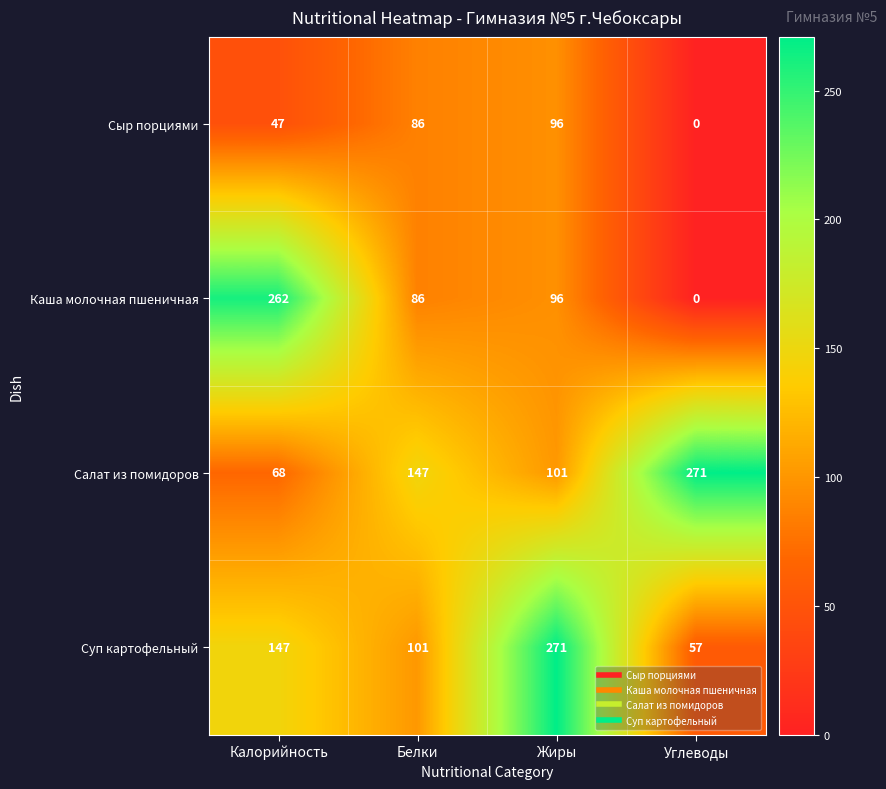

At which category is the sum across all series the highest?

Жиры